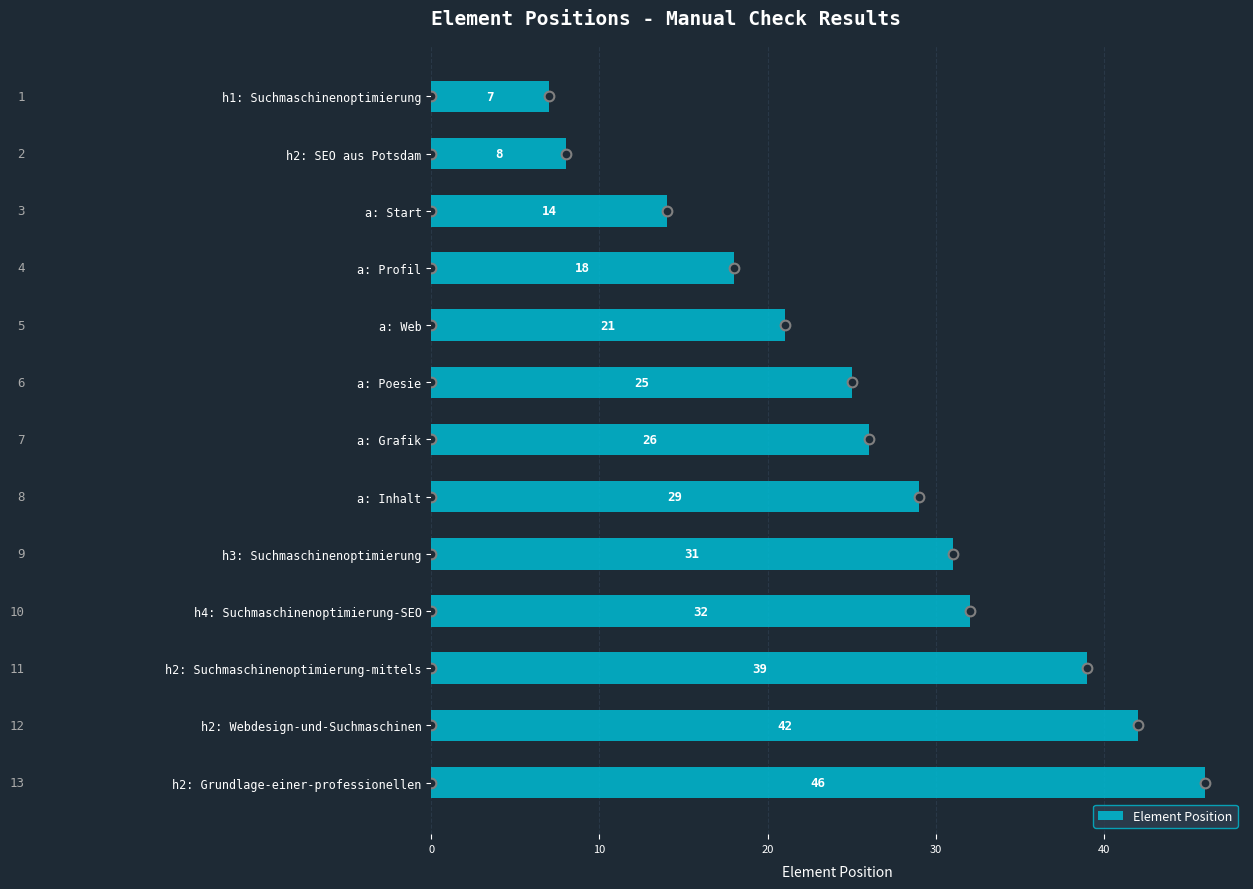

Where is the data nearest to the value 26?

a: Grafik